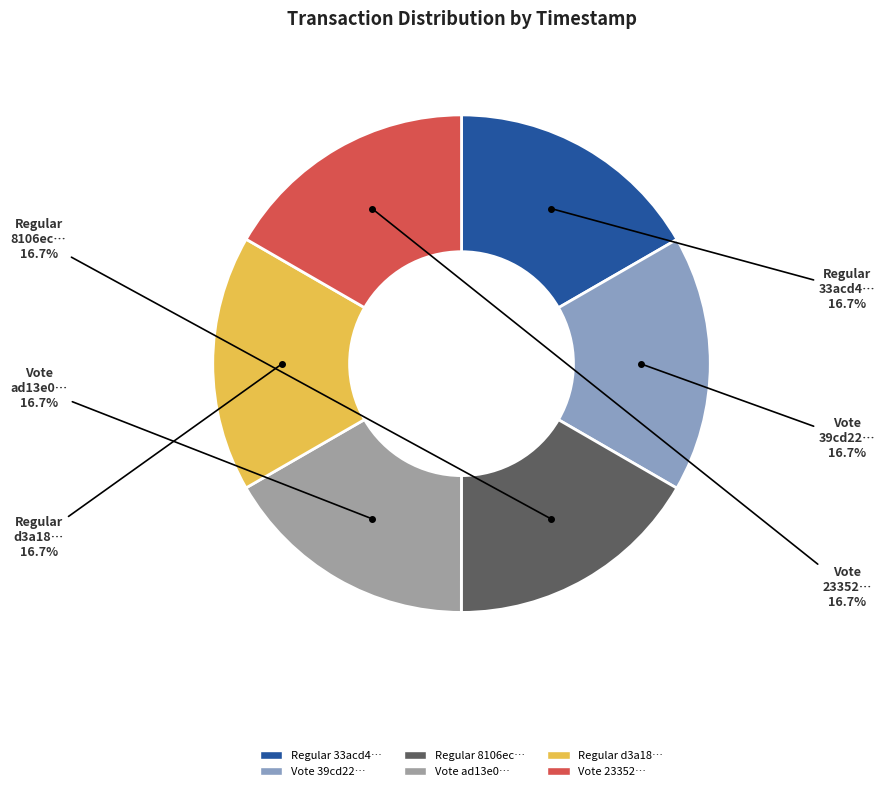

To the nearest percent, what is the average slice percentage?

17%